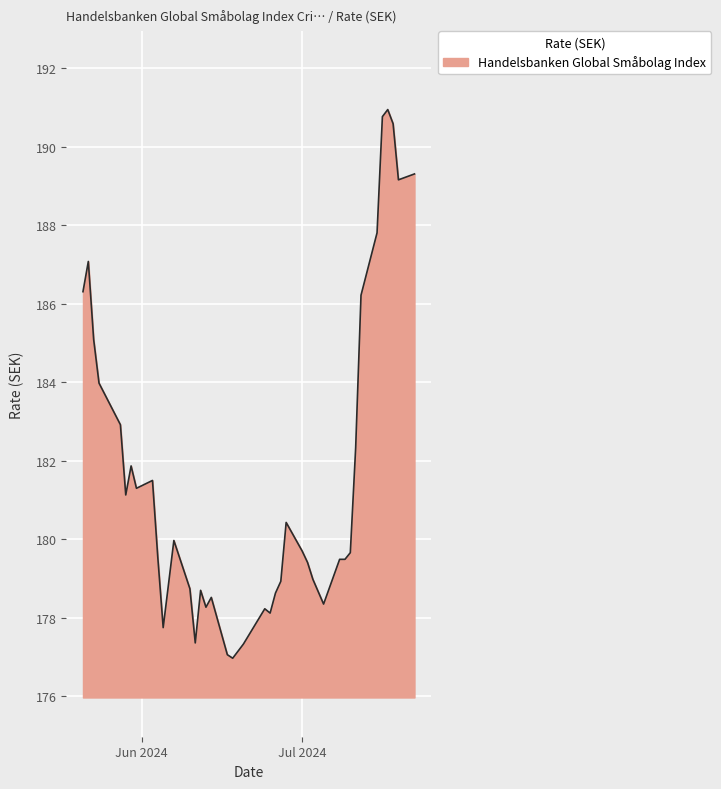

What is the difference between the maximum and minimum values?

14.0